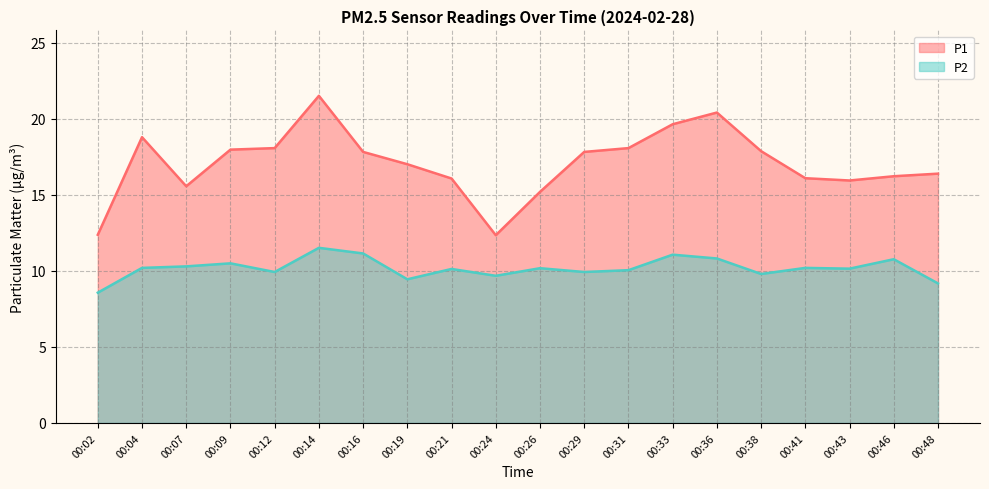

What is the value of the P2 point at the 9th from the left?

10.1